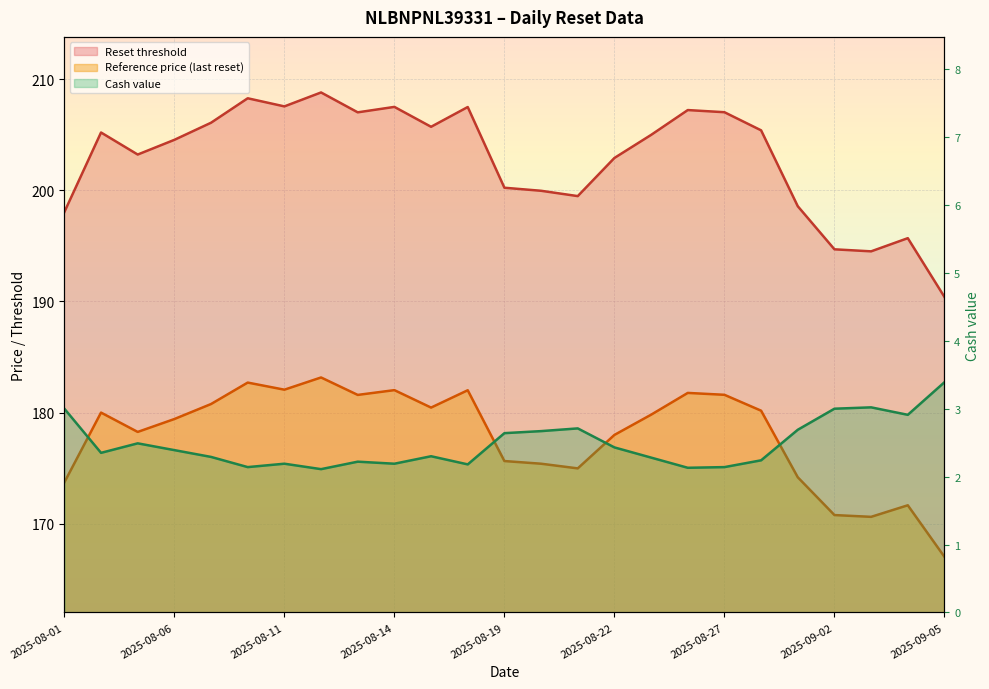

How many distinct data groups are displayed?

3